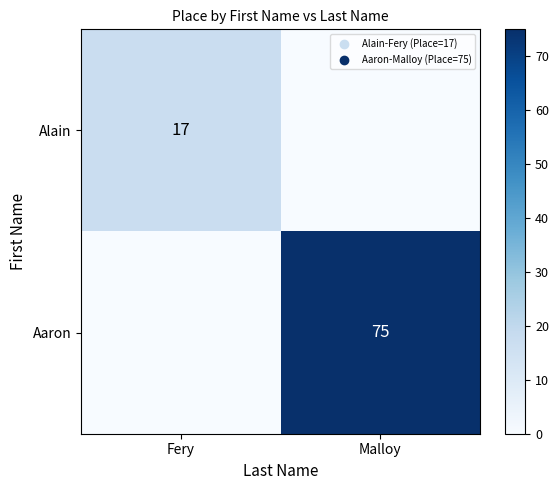

The value of Aaron at Malloy is 109. True or false?

False